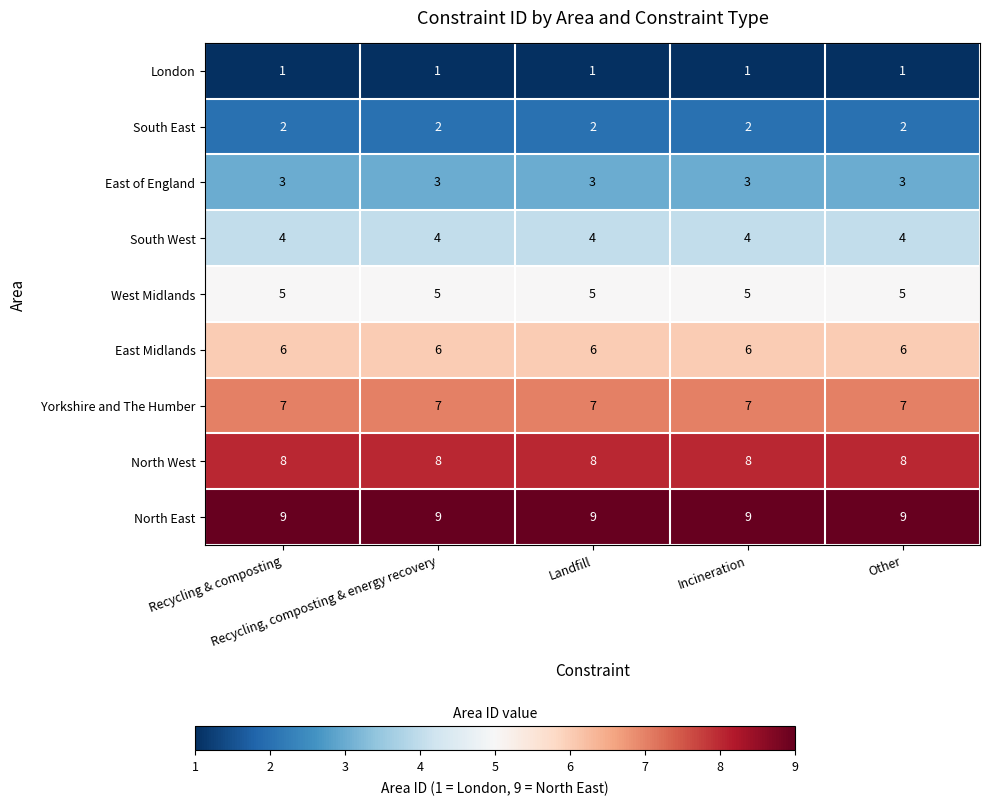

Which series has the largest total across all categories?

North East